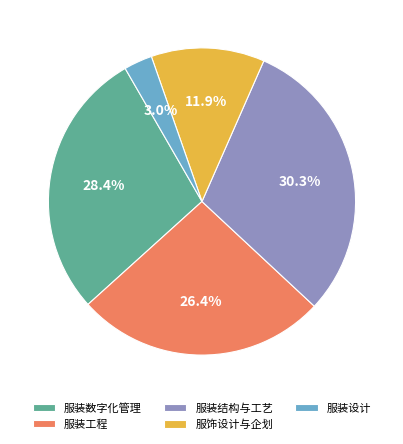

Which category has the biggest portion of the pie?

服装结构与工艺